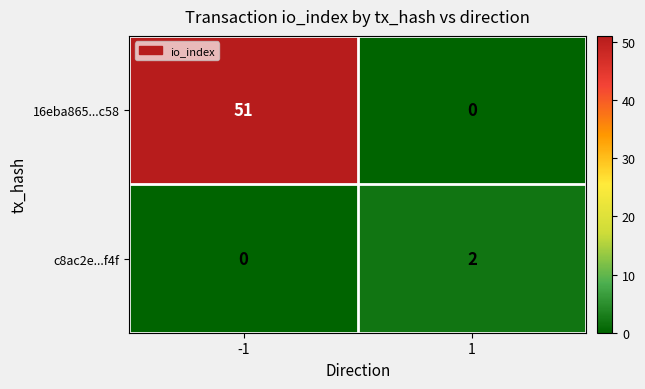

What is the difference between the highest and lowest values at -1?

51